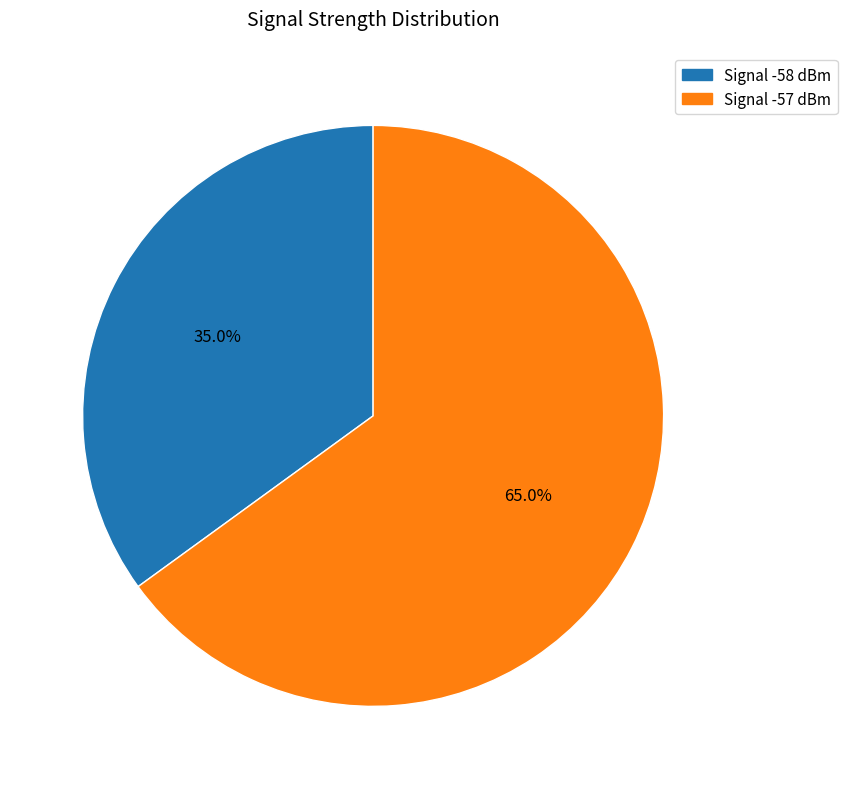

Does any single category account for the majority?

Yes